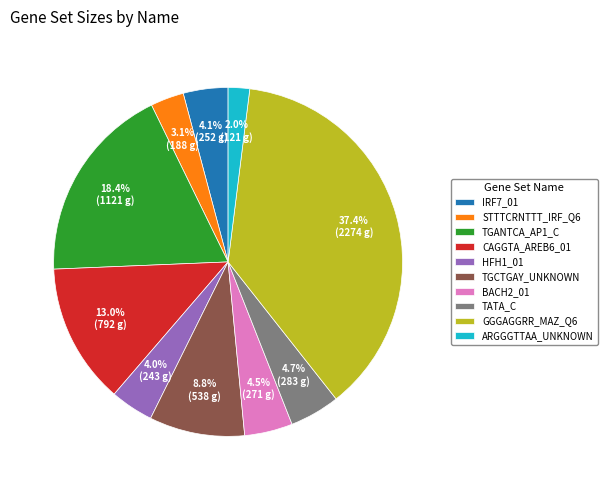

To the nearest percent, what percentage of the pie is HFH1_01?

4%